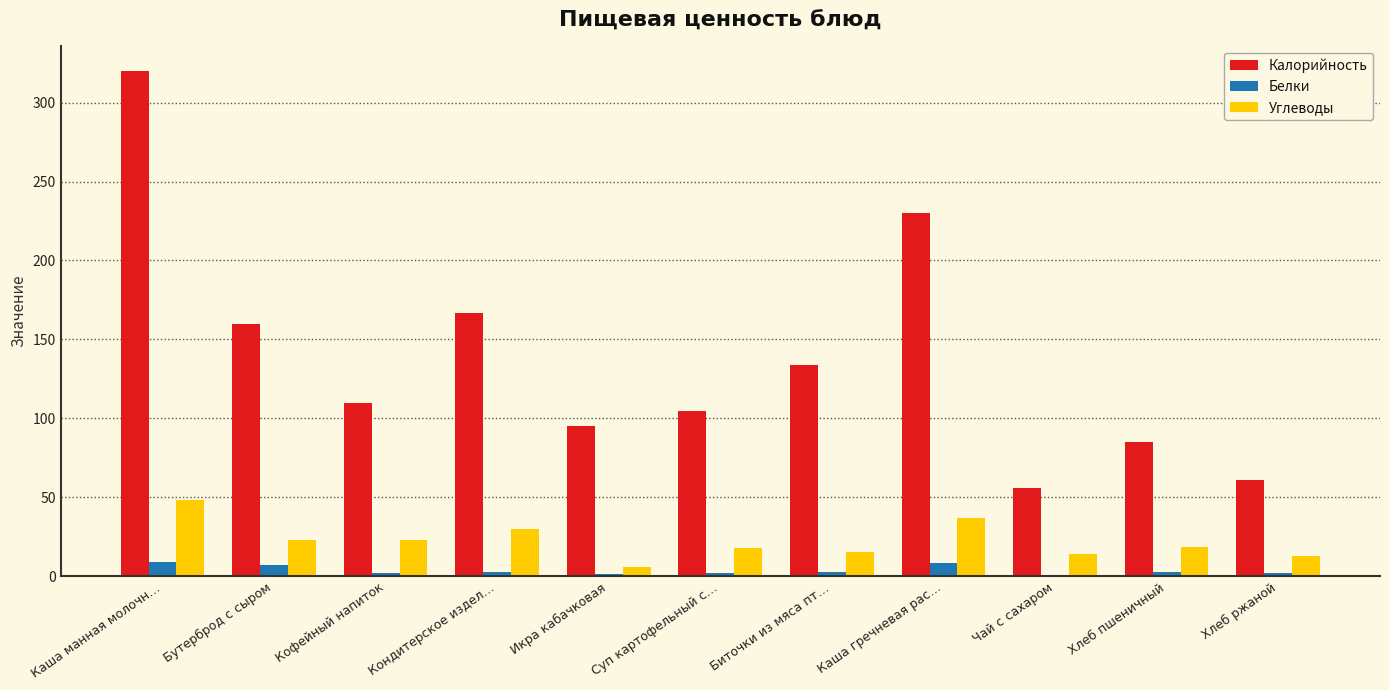

Which category has the highest value in the Углеводы series?

Каша манная молочн…